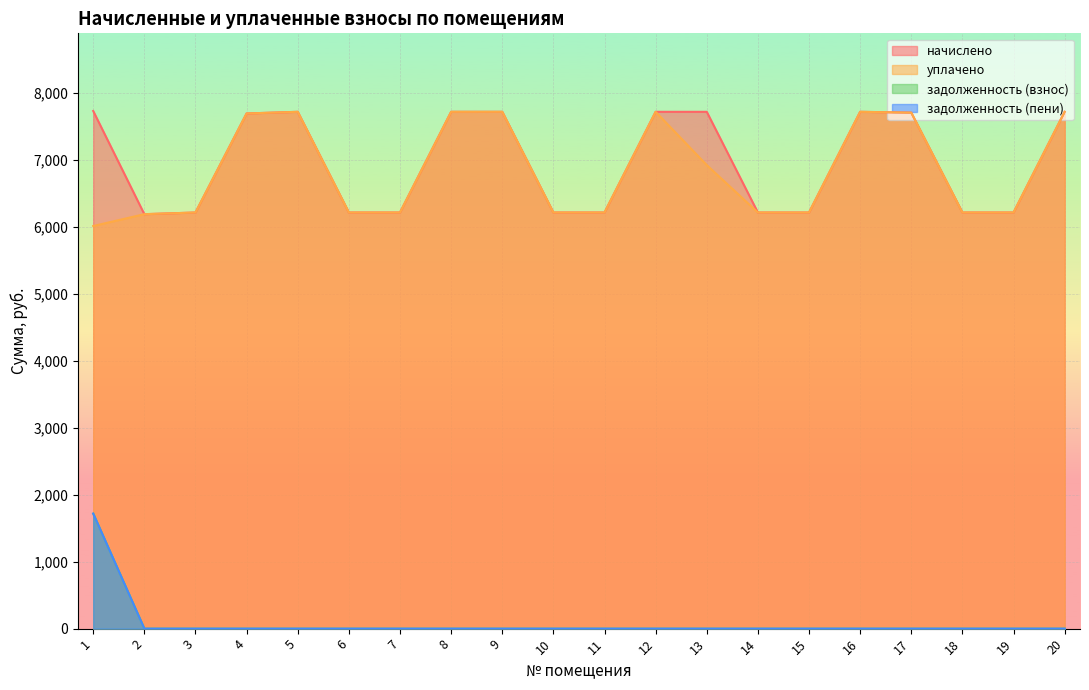

What value does the уплачено series have at 19?

6210.0